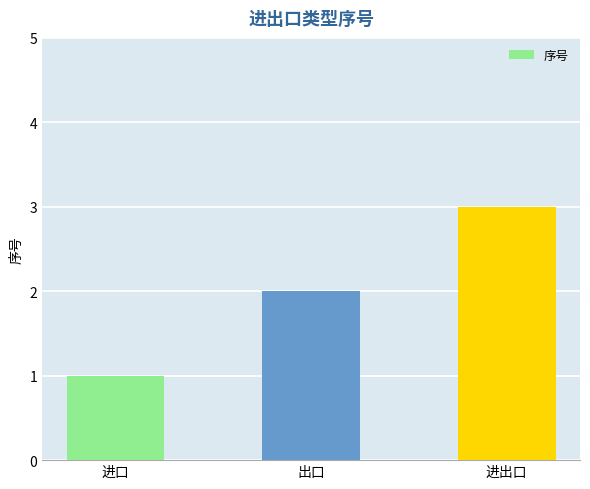

What is the label of the 2nd bar from the left?

出口